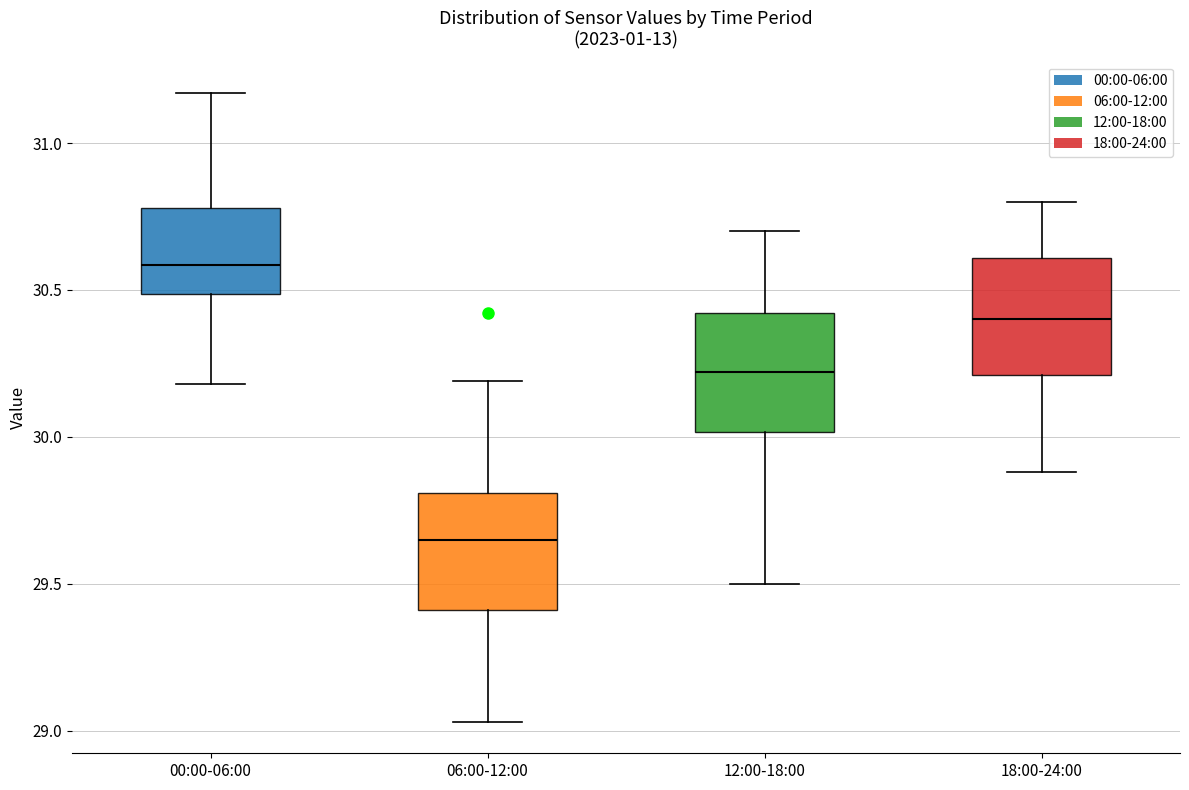

Which box's median line is the highest?

00:00-06:00